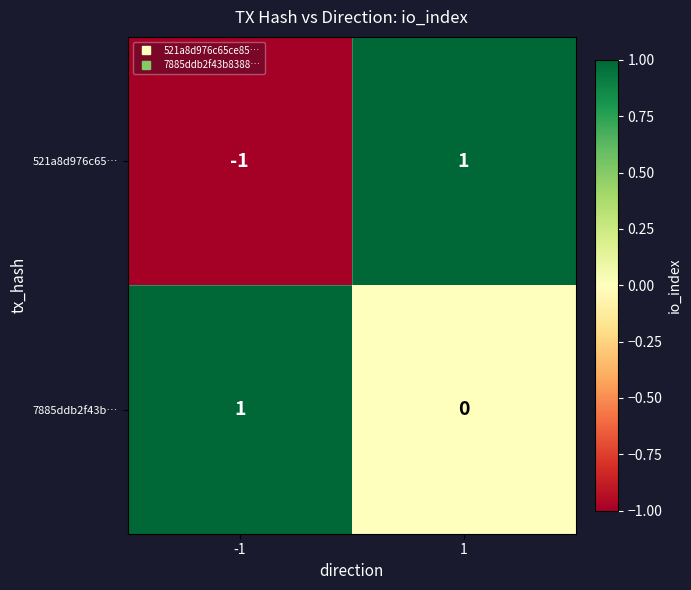

What is the spread (max minus min) of values at -1?

2